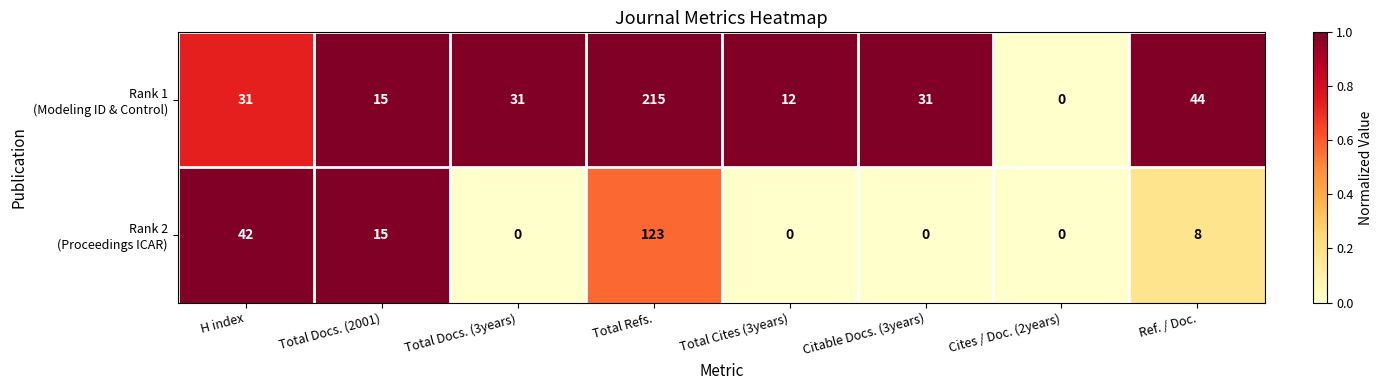

At which category is the sum across all series the highest?

Total Refs.